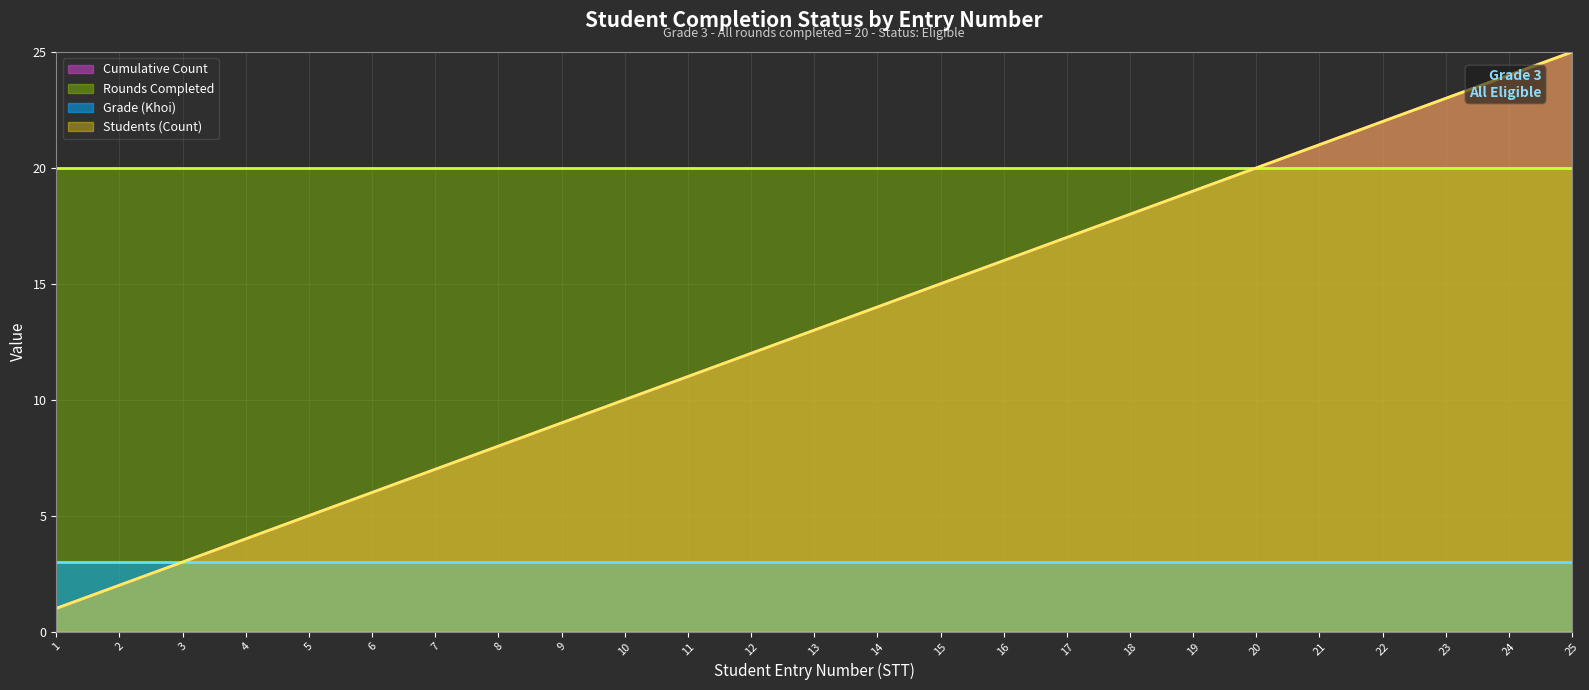

Does the chart have visible grid lines?

Yes